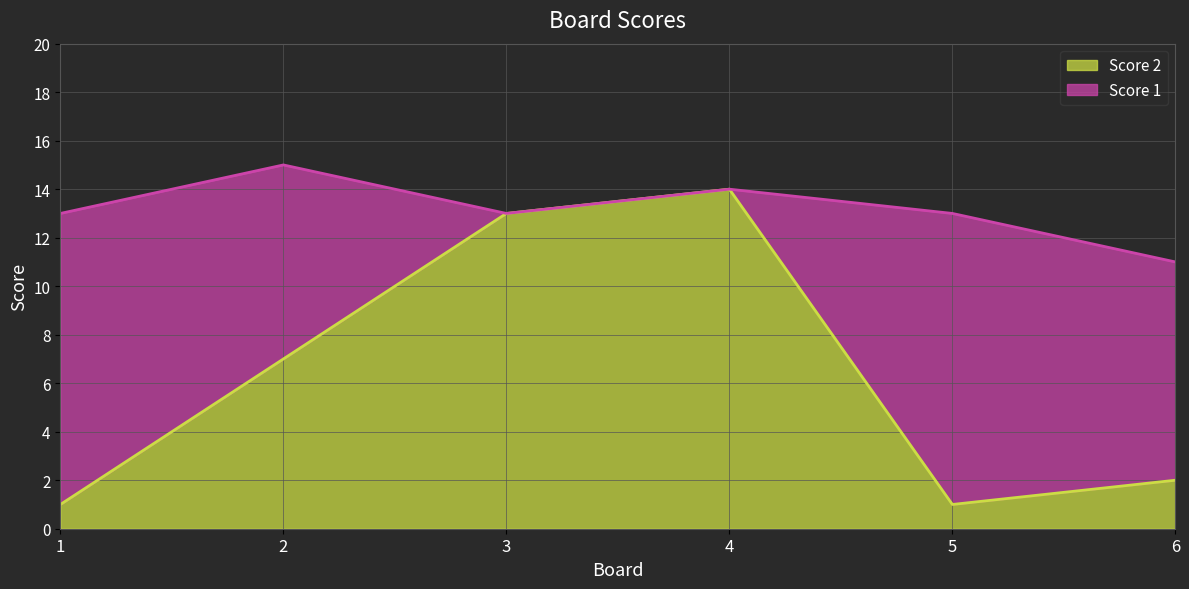

Rank the categories by value from lowest to highest.

1, 5, 6, 2, 3, 4